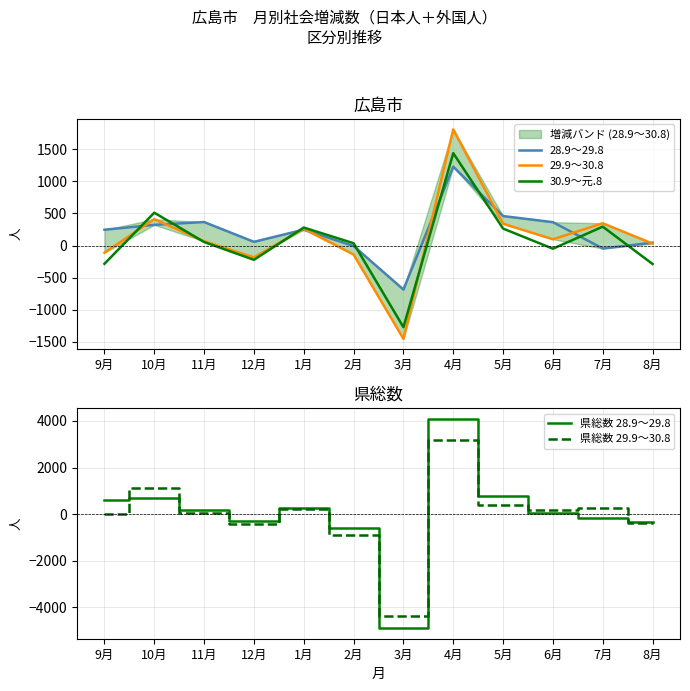

Rank the series at 8月 from lowest to highest value.

県総数 29.9～30.8, 県総数 28.9～29.8, 30.9～元.8, 29.9～30.8, 28.9～29.8